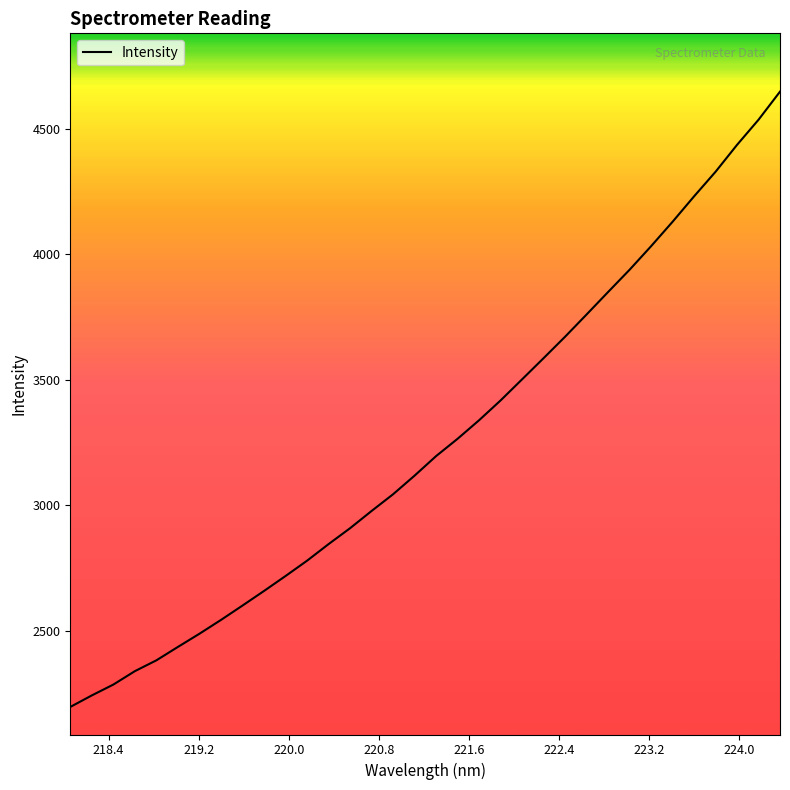

What is the smallest value displayed?

2196.2